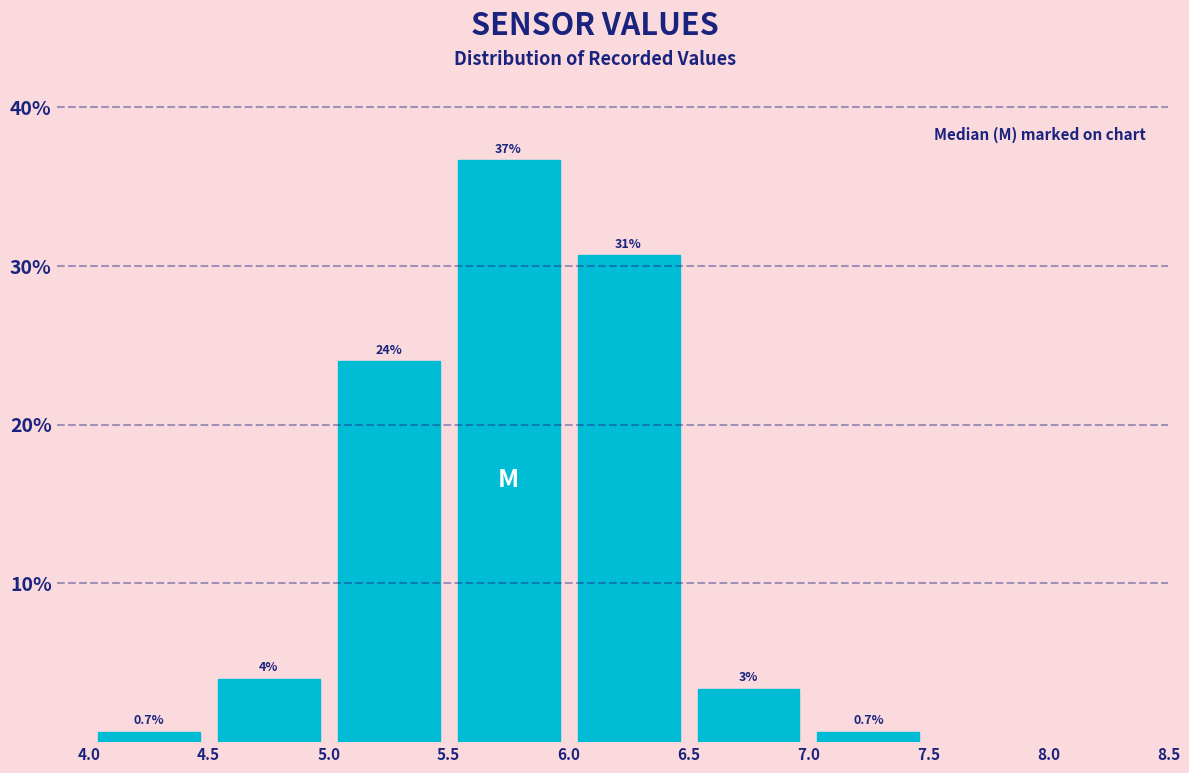

Which range on the x-axis has the tallest bar?

5.5 to 6.0